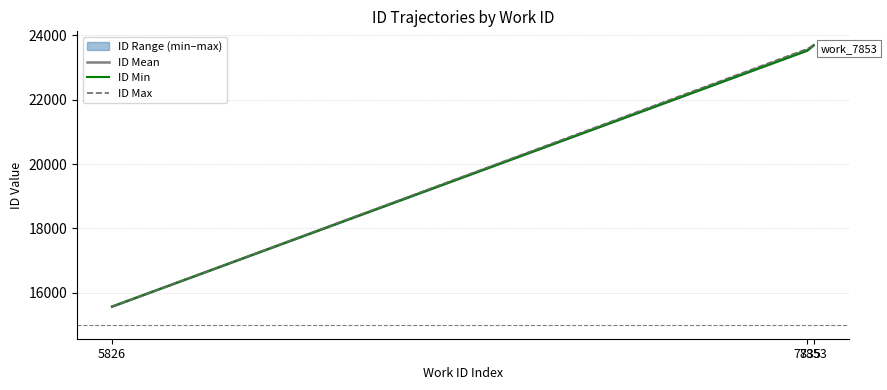

At how many categories does at least one series exceed 16593?

2